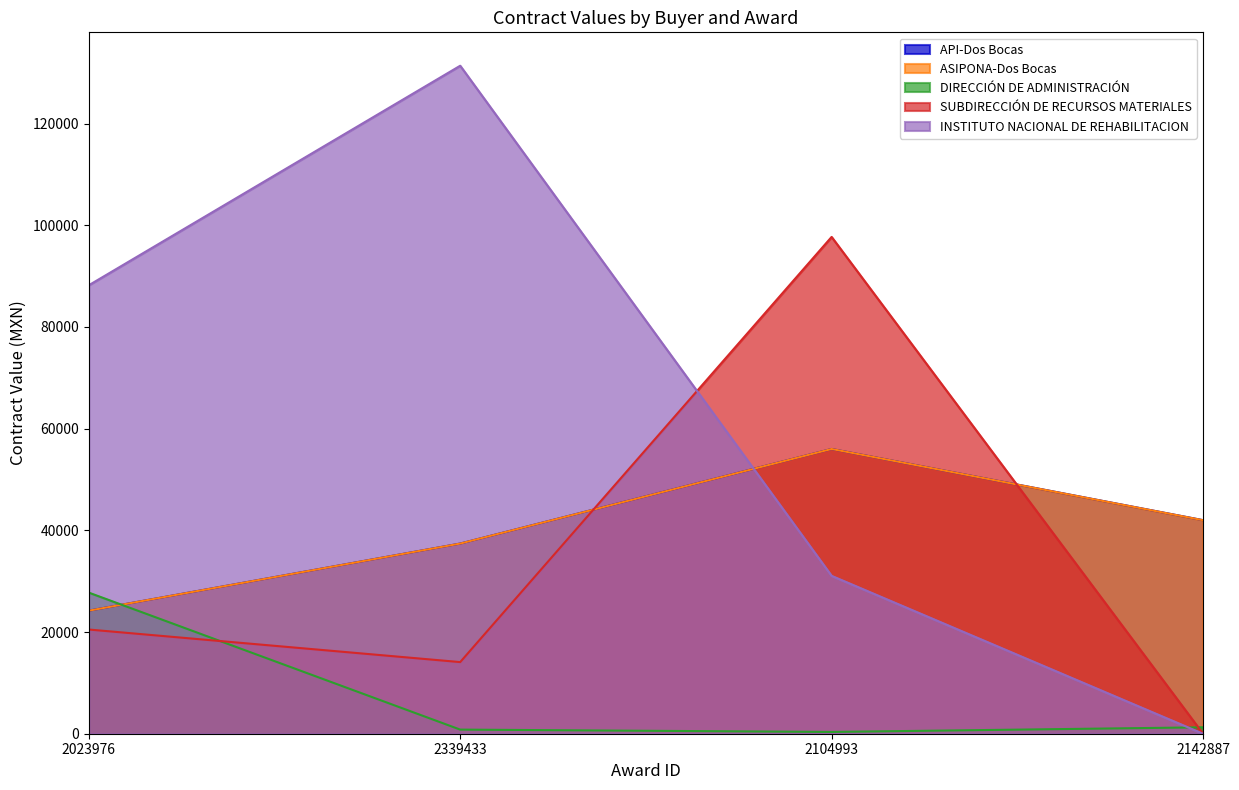

At 2142887, list the series in order from largest to smallest.

API-Dos Bocas, ASIPONA-Dos Bocas, DIRECCIÓN DE ADMINISTRACIÓN, SUBDIRECCIÓN DE RECURSOS MATERIALES, INSTITUTO NACIONAL DE REHABILITACION